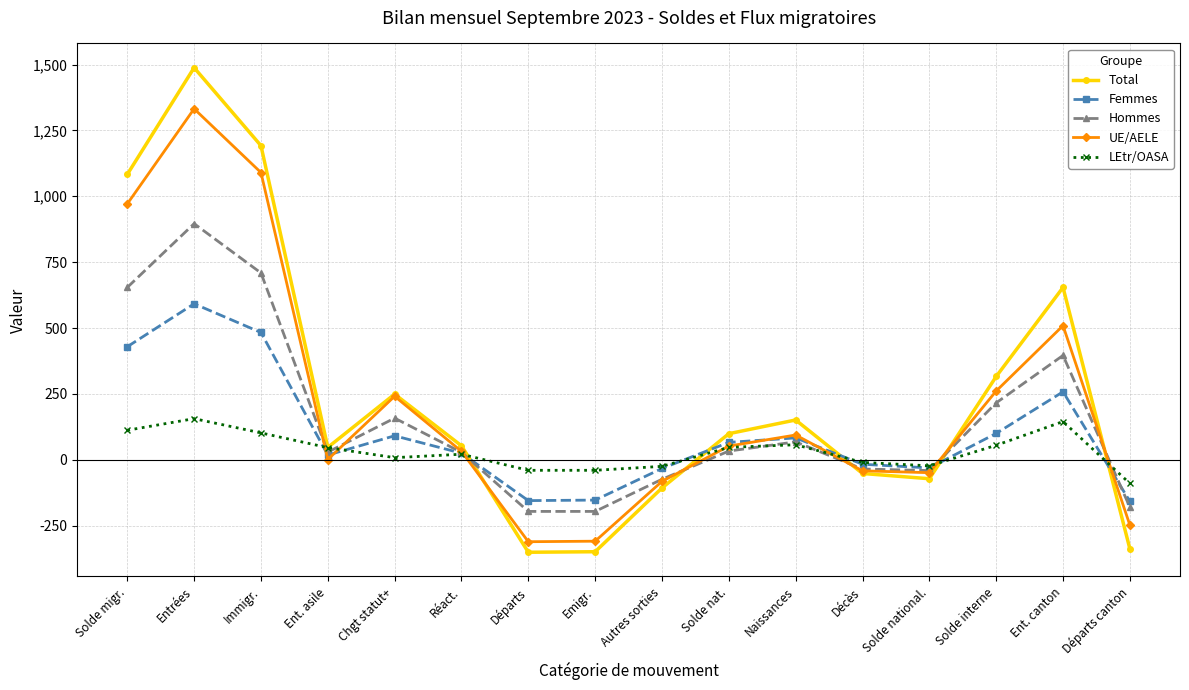

True or false: Hommes has a value of 594 at Entrées.

False